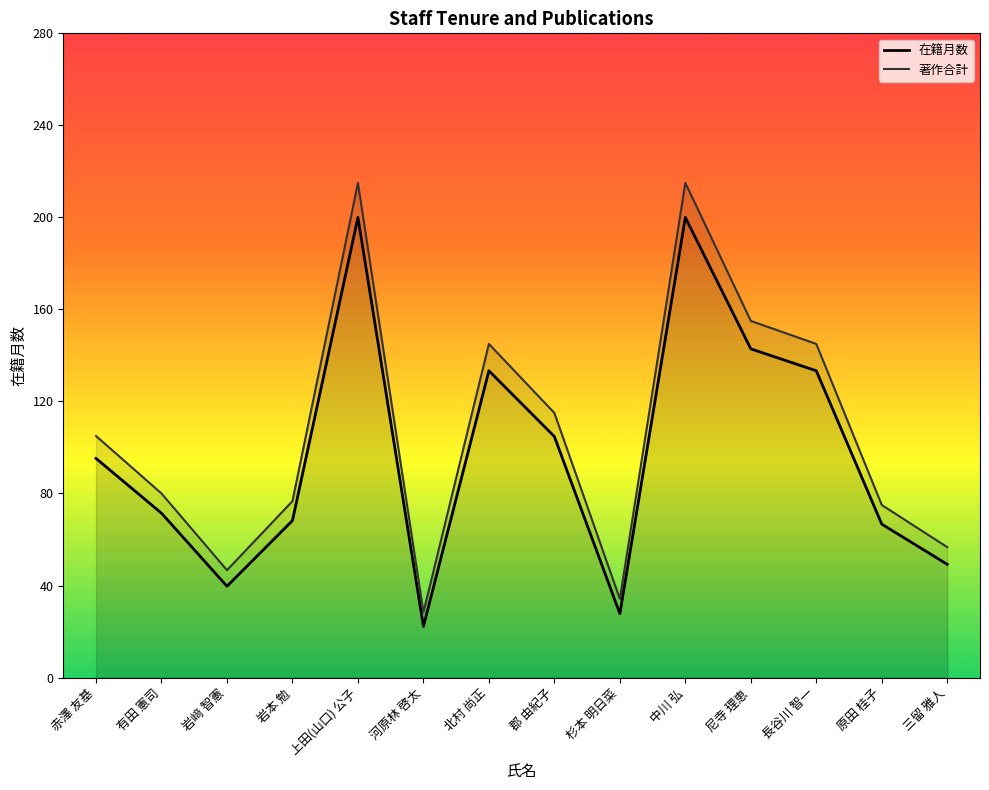

What is the sum of the 著作合計_line values at 中川 弘 and 上田(山口) 公子?

430.0